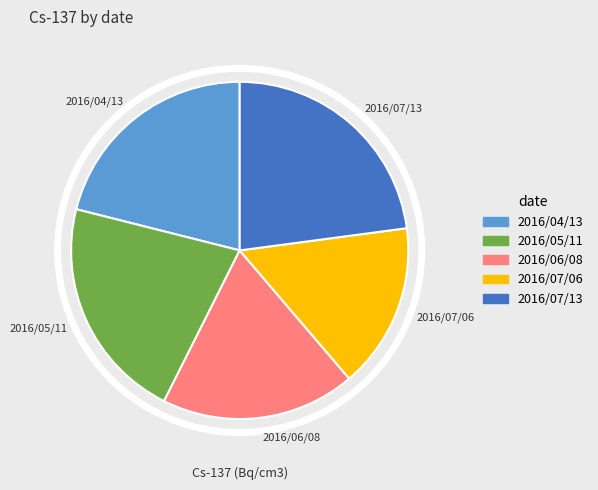

Does 2016/07/06 account for over 50% of the chart?

No